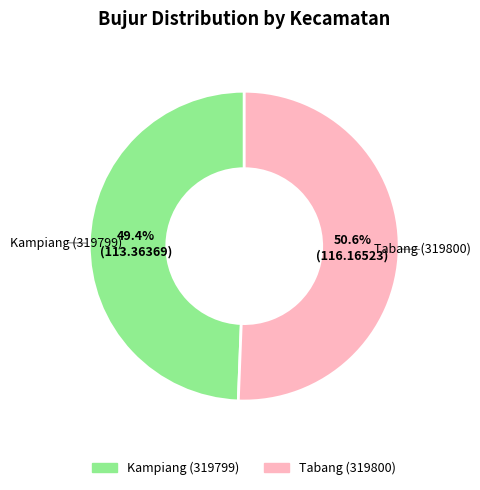

How much of the chart is everything except Kampiang (319799)?

50.6%